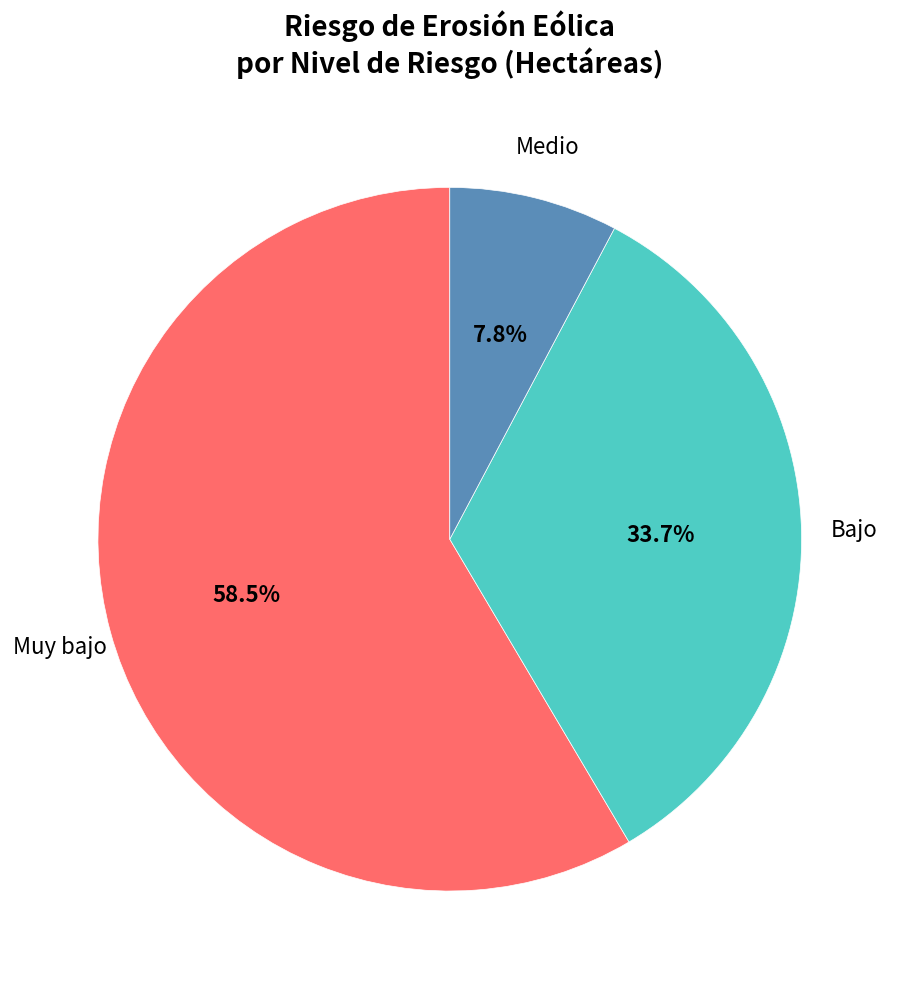

Is there any slice that represents more than half of the pie?

Yes